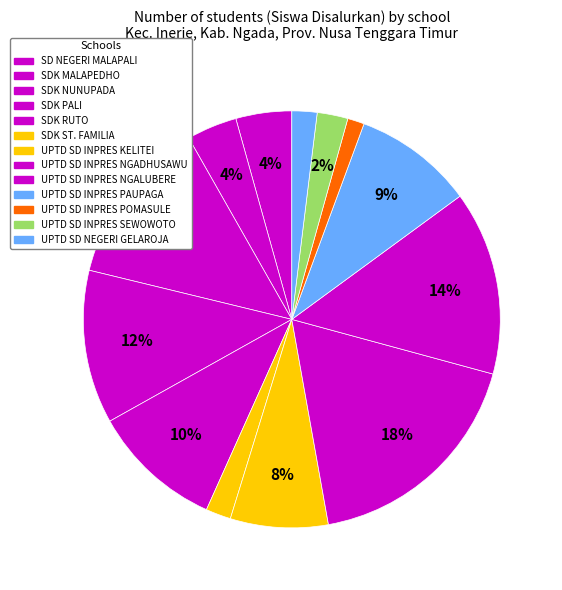

The UPTD SD INPRES KELITEI slice represents 1% of the pie. True or false?

False